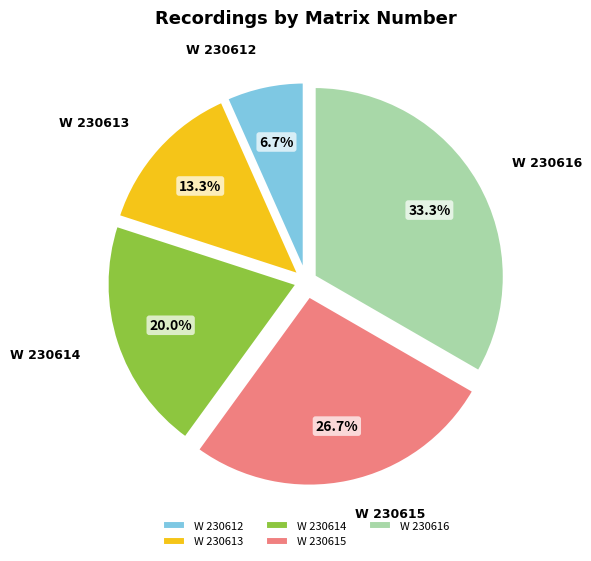

Do W 230612 and W 230613 together represent more than half of the pie?

No